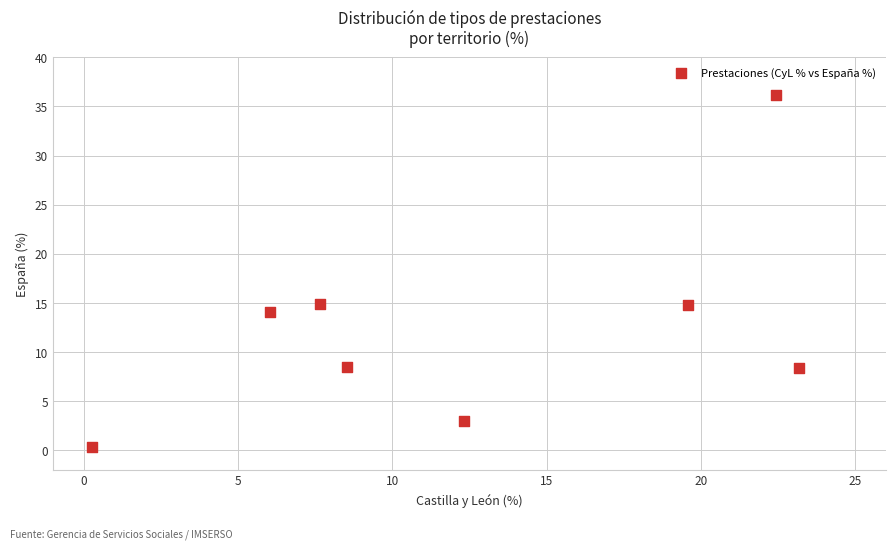

What is the range of Y values (max minus min)?

35.8